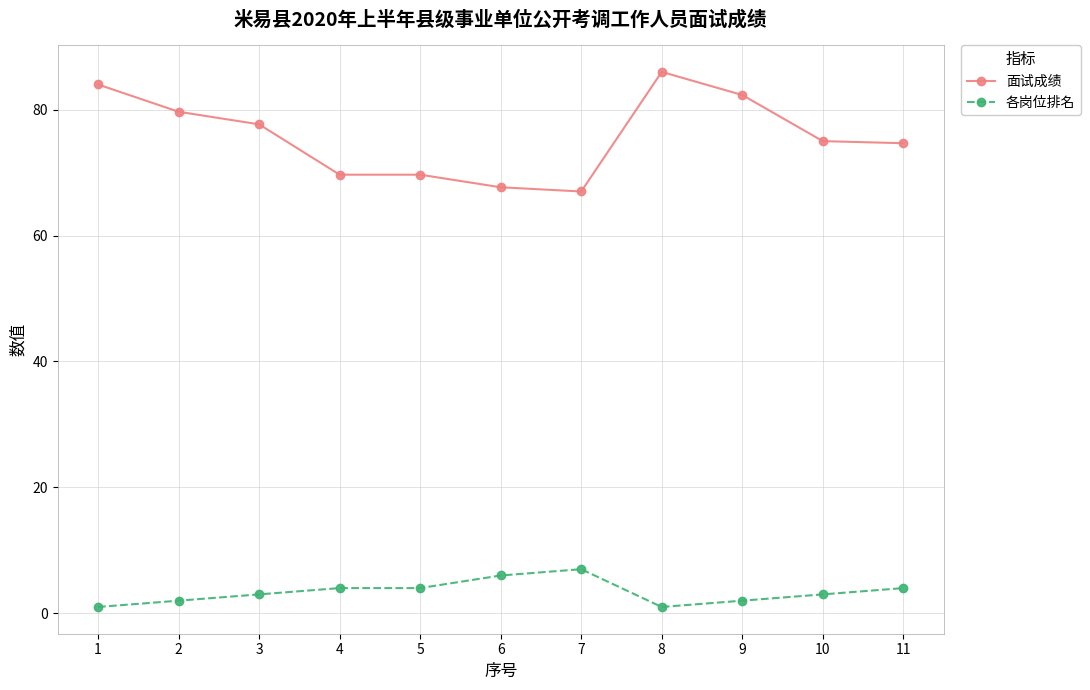

List the series in order of their peak value, lowest first.

各岗位排名, 面试成绩